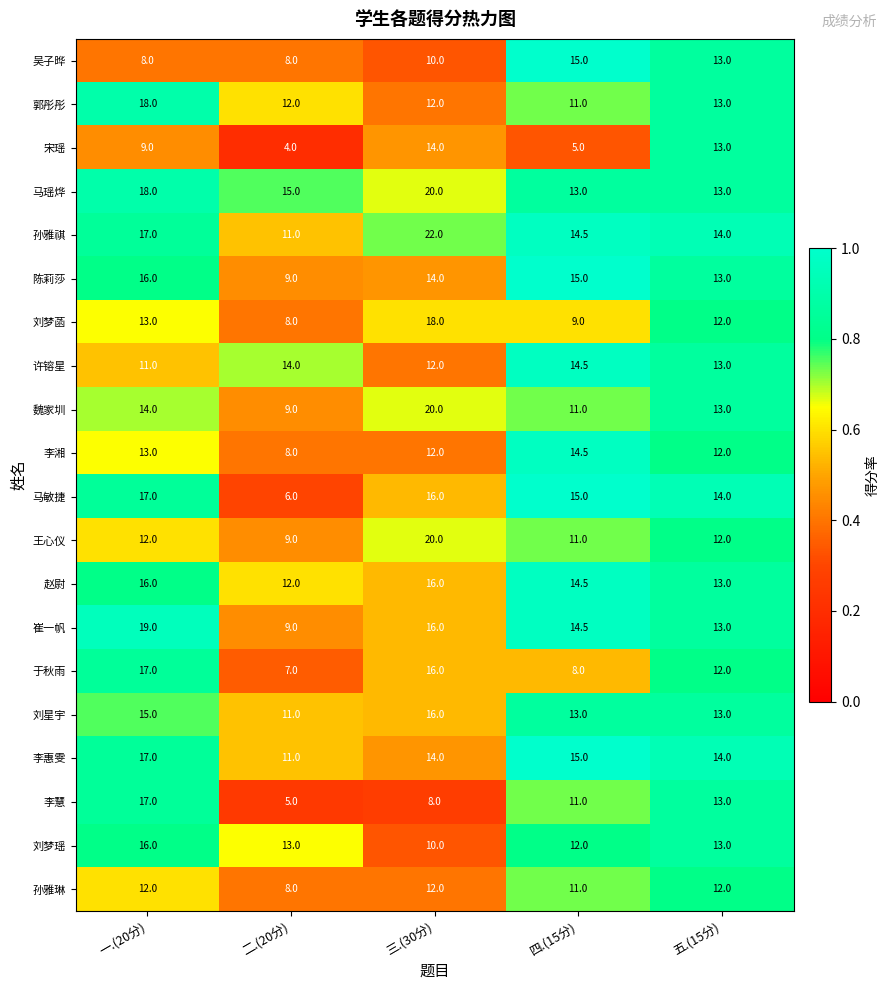

At which label is 马敏捷 closest to 11?

五.(15分)